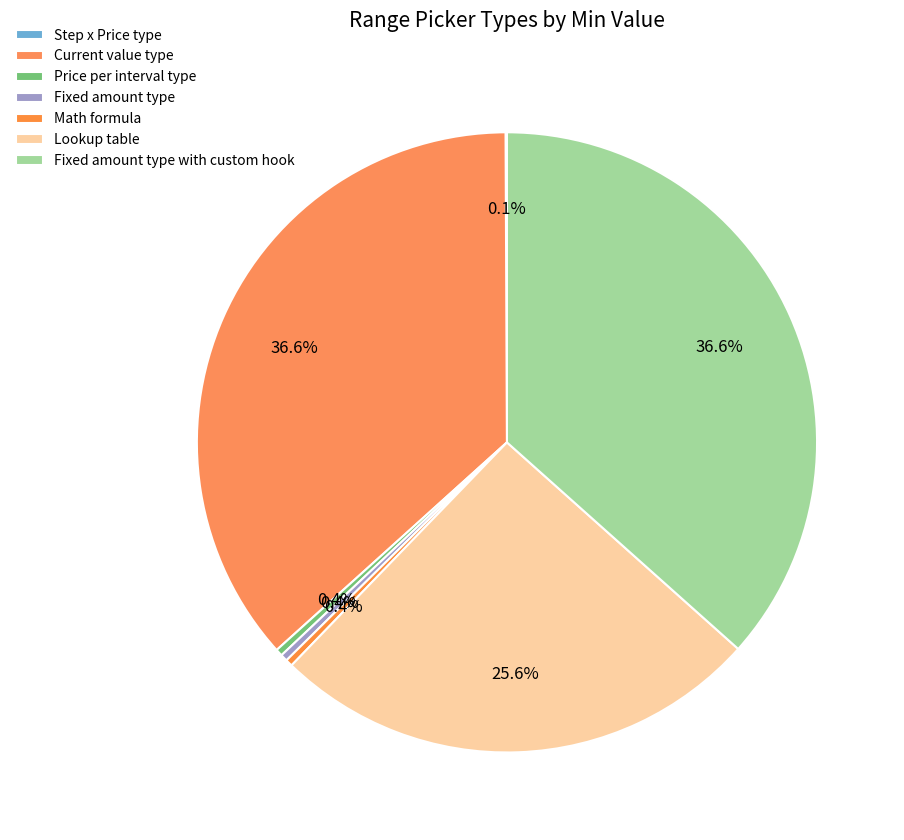

What is the largest slice in the pie chart?

Current value type